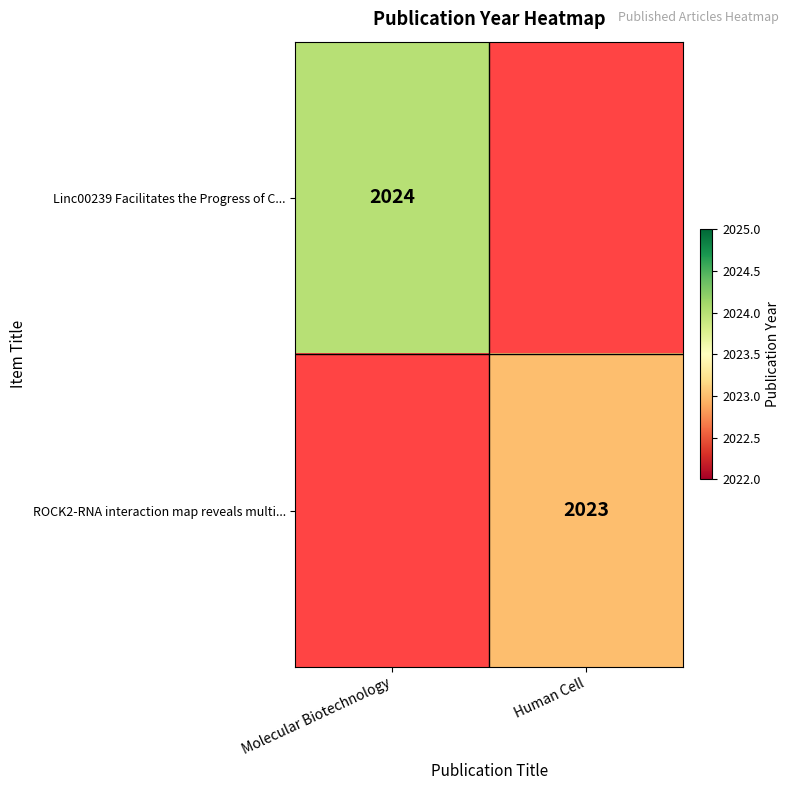

Is it true that ROCK2-RNA interaction map reveals multi... equals 2023 at Human Cell?

True